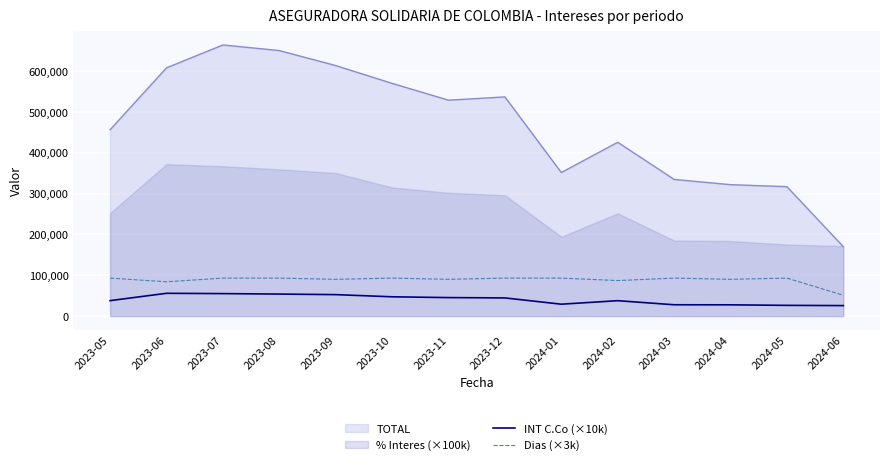

Which category has the lowest value in the Dias (×3k) series?

2024-06